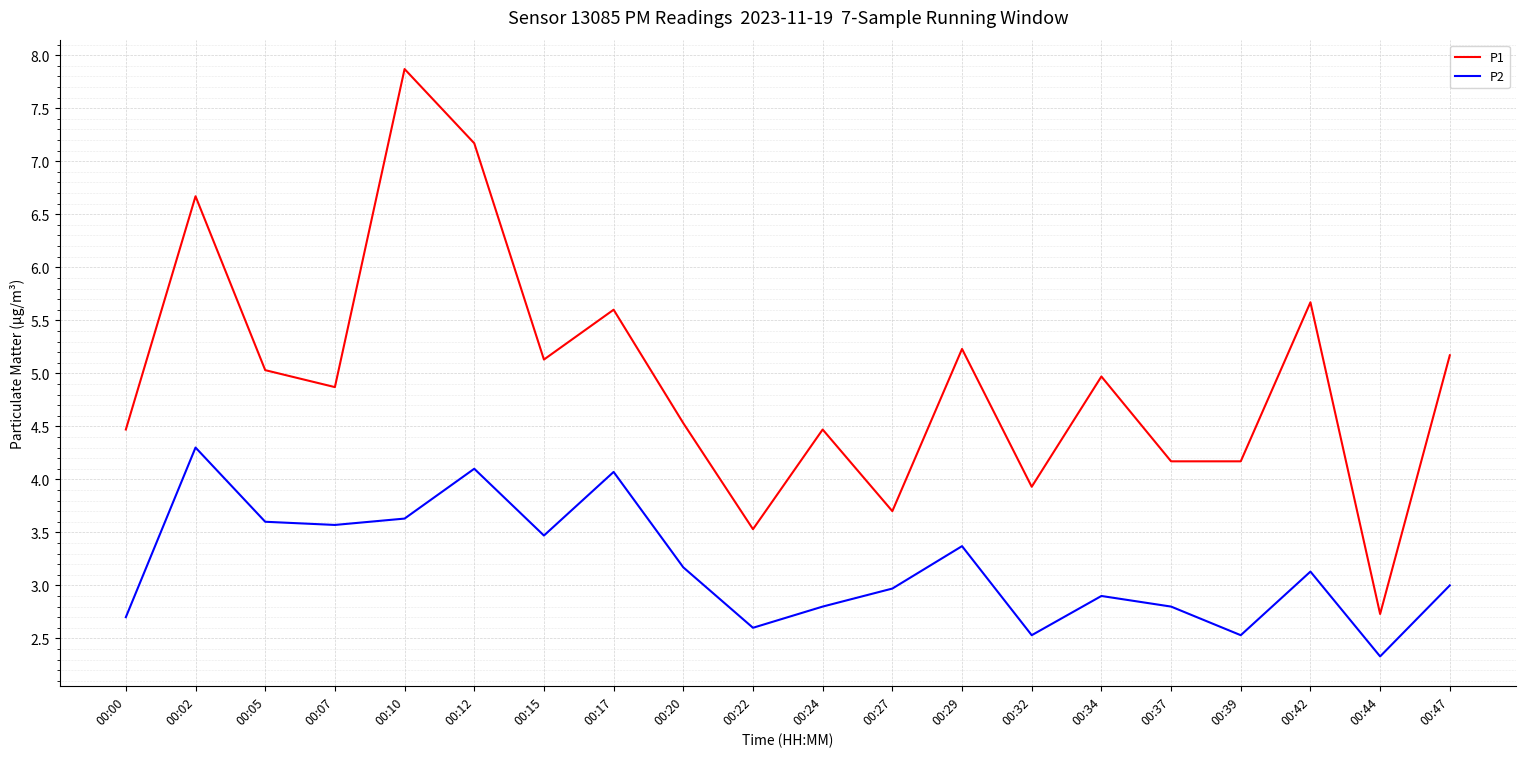

Reading left to right, transcribe all the data shown in this chart.

P1: 4.5	6.7	5.0	4.9	7.9	7.2	5.1	5.6	4.5	3.5	4.5	3.7	5.2	3.9	5.0	4.2	4.2	5.7	2.7	5.2
P2: 2.7	4.3	3.6	3.6	3.6	4.1	3.5	4.1	3.2	2.6	2.8	3.0	3.4	2.5	2.9	2.8	2.5	3.1	2.3	3.0